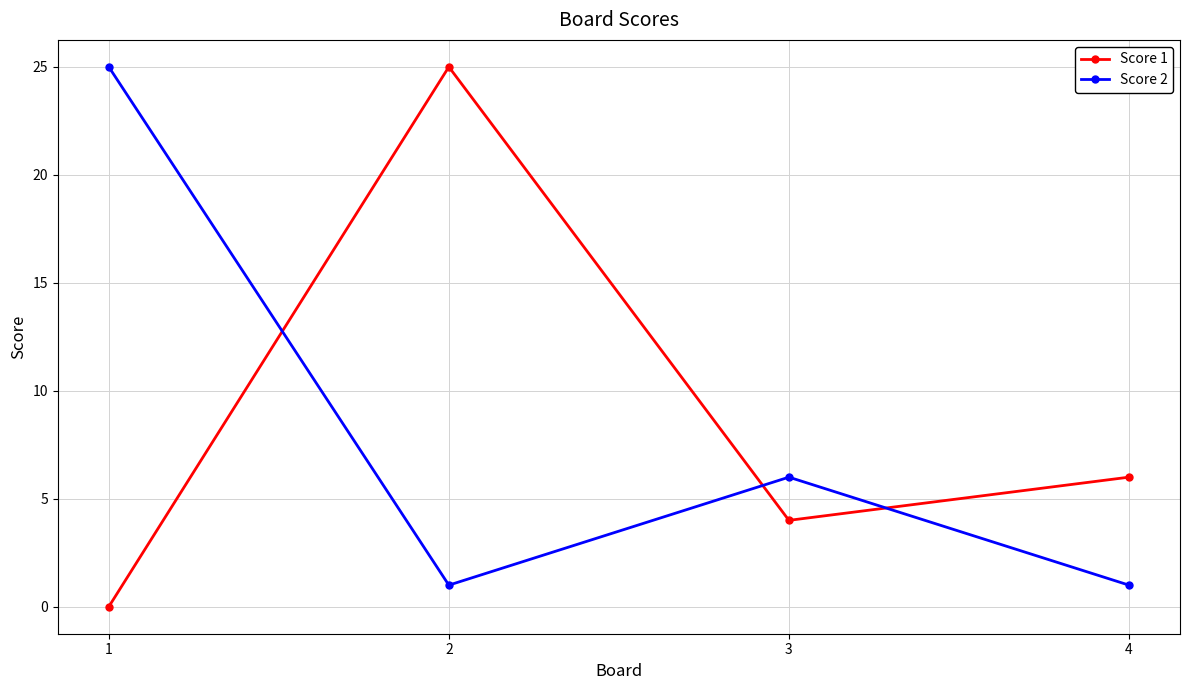

At which label does Score 1 first exceed 6?

2